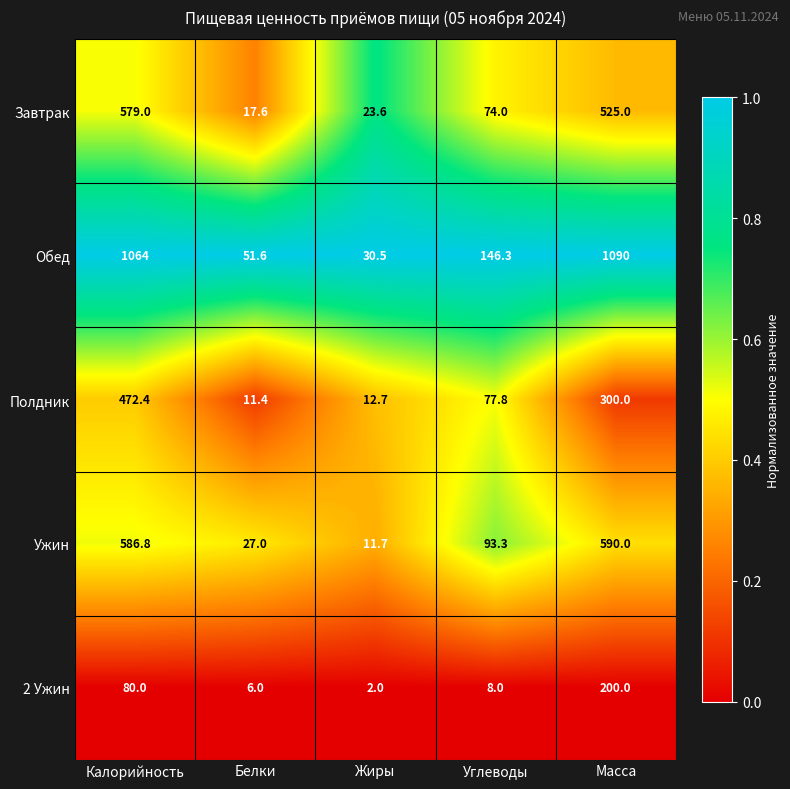

True or false: Завтрак has a value of 74.0 at Углеводы.

True